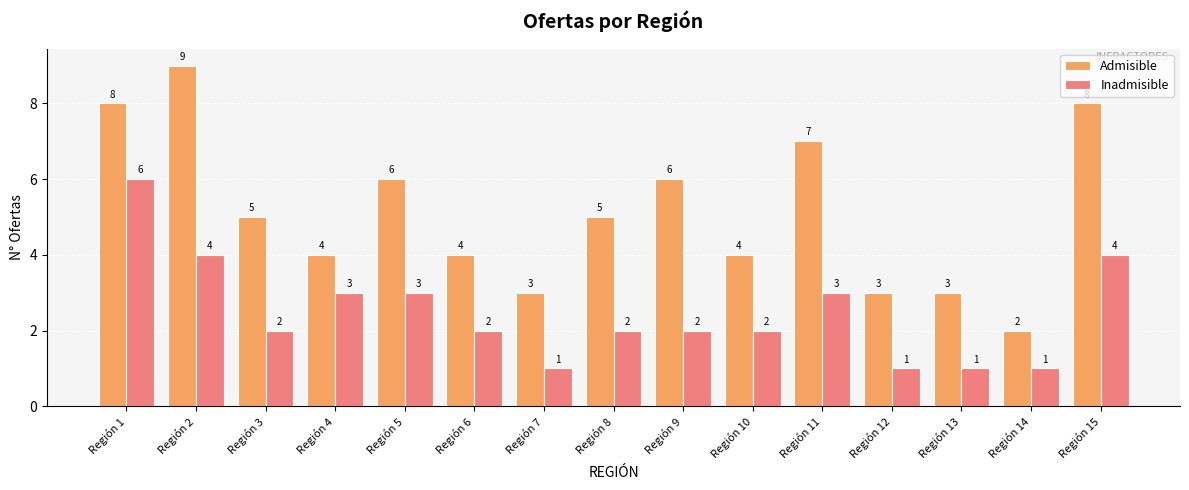

Reading left to right, extract all data points from this chart.

Admisible: 8	9	5	4	6	4	3	5	6	4	7	3	3	2	8
Inadmisible: 6	4	2	3	3	2	1	2	2	2	3	1	1	1	4